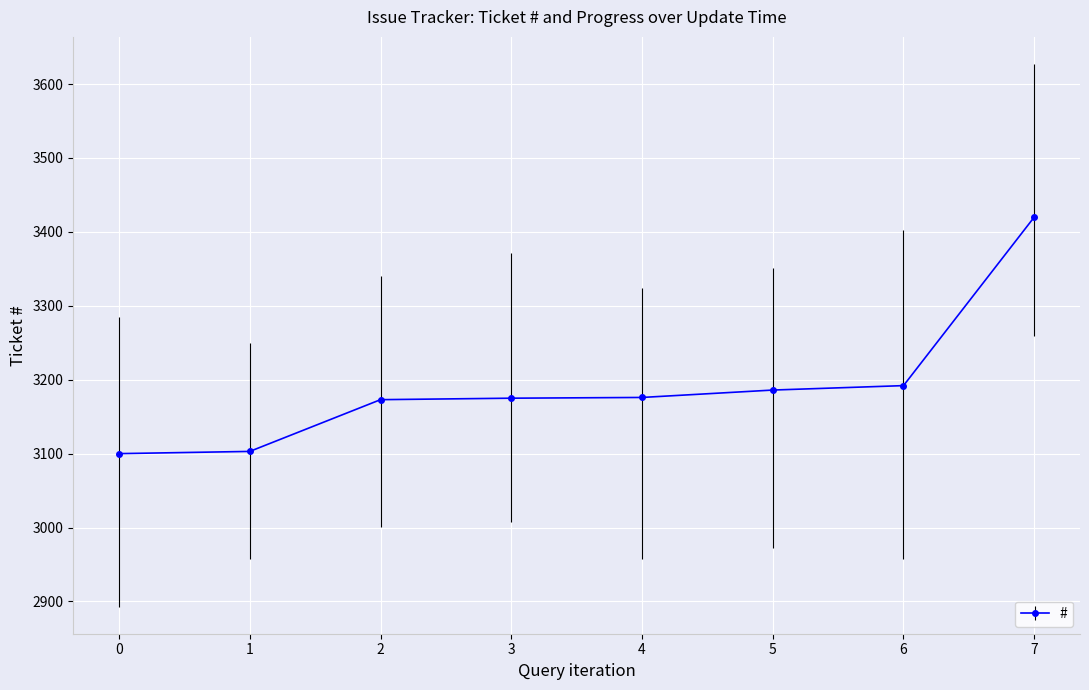

What is the ratio of the value at 5 to the value at 2?

1.0